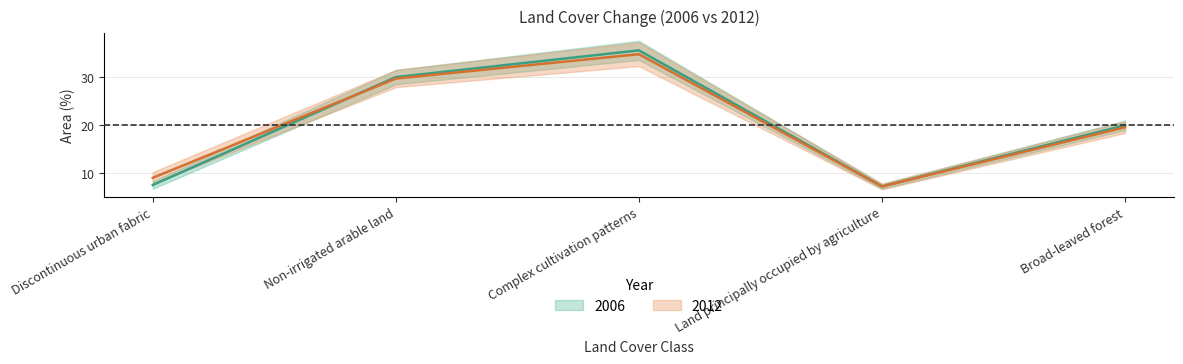

List the labels in order of 2012 value, smallest first.

Land principally occupied by agriculture, Discontinuous urban fabric, Broad-leaved forest, Non-irrigated arable land, Complex cultivation patterns